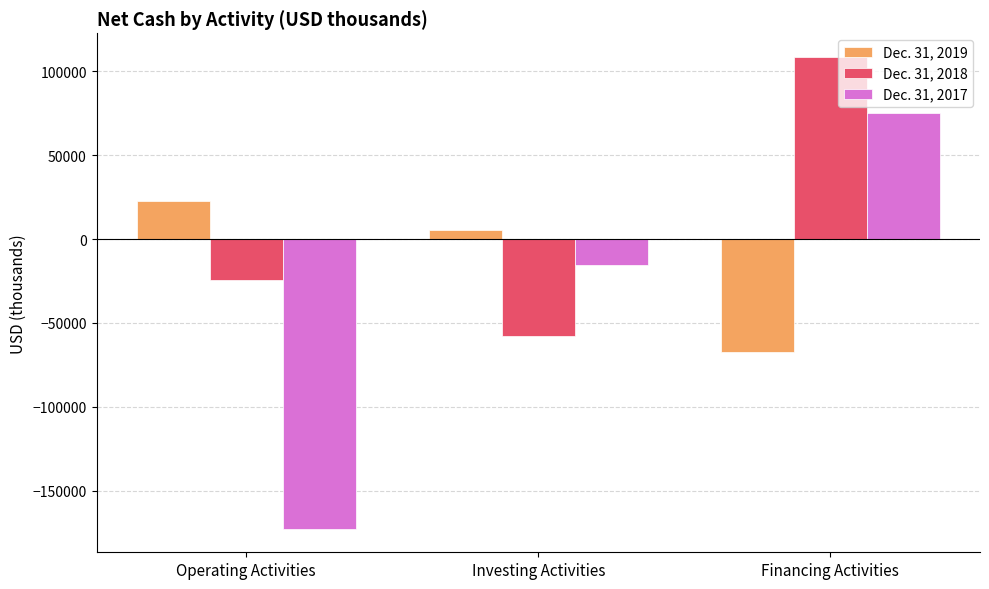

At which label does Dec. 31, 2019 reach its peak?

Operating Activities